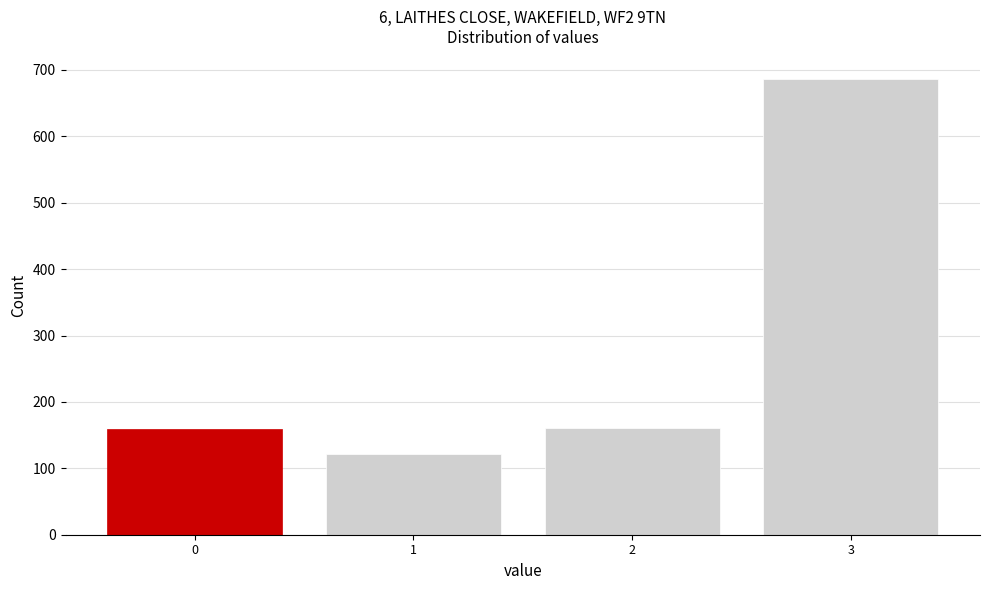

What is the greatest value displayed?

686